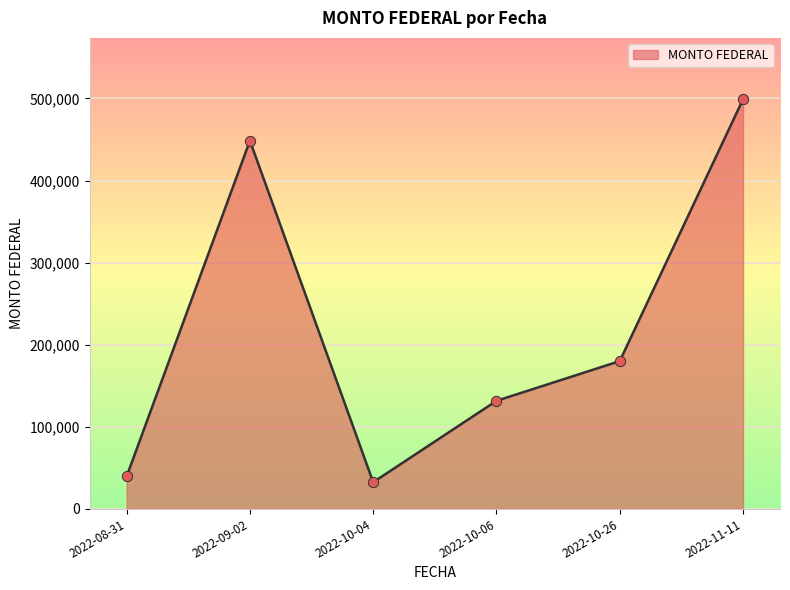

What is the change in value from 2022-09-02 to 2022-10-06?

-316972.5